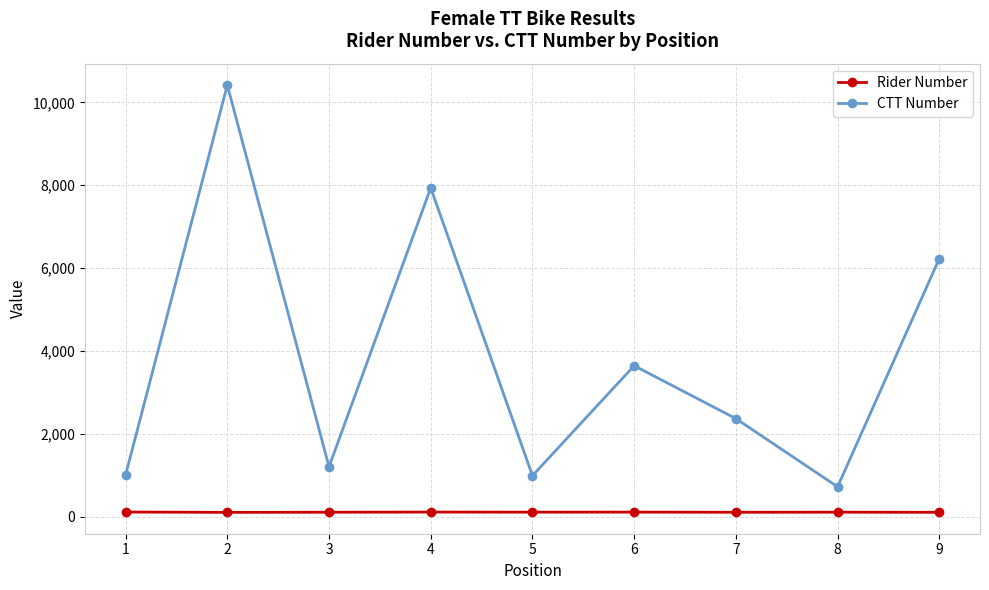

Which series has the largest total across all categories?

CTT Number